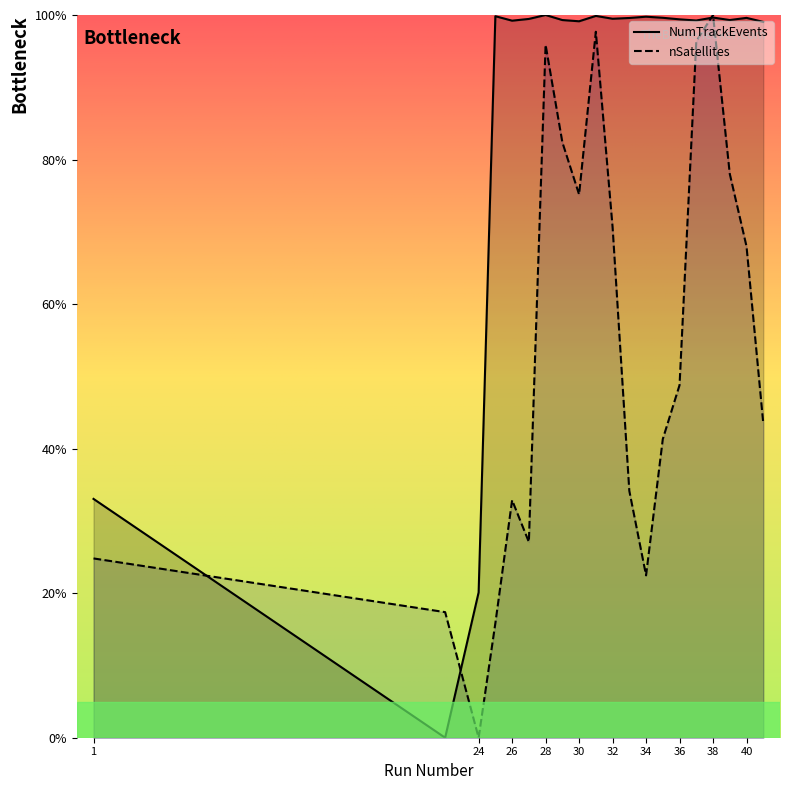

Where is the first local maximum for NumTrackEvents?

25